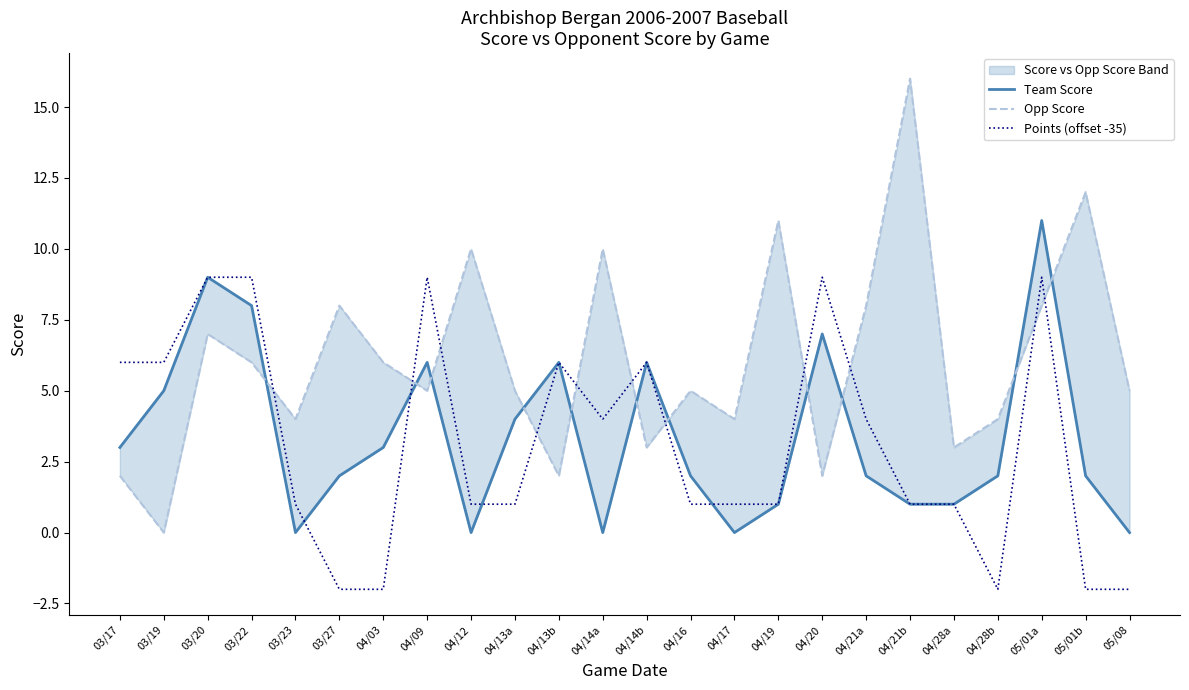

At which category does the chart reach its peak across all series?

04/21b